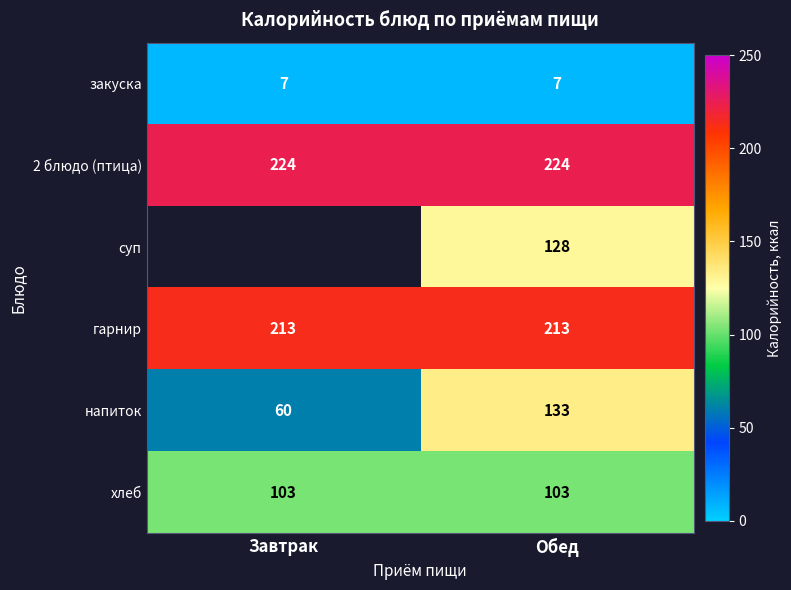

The value of хлеб at Завтрак is 141. True or false?

False